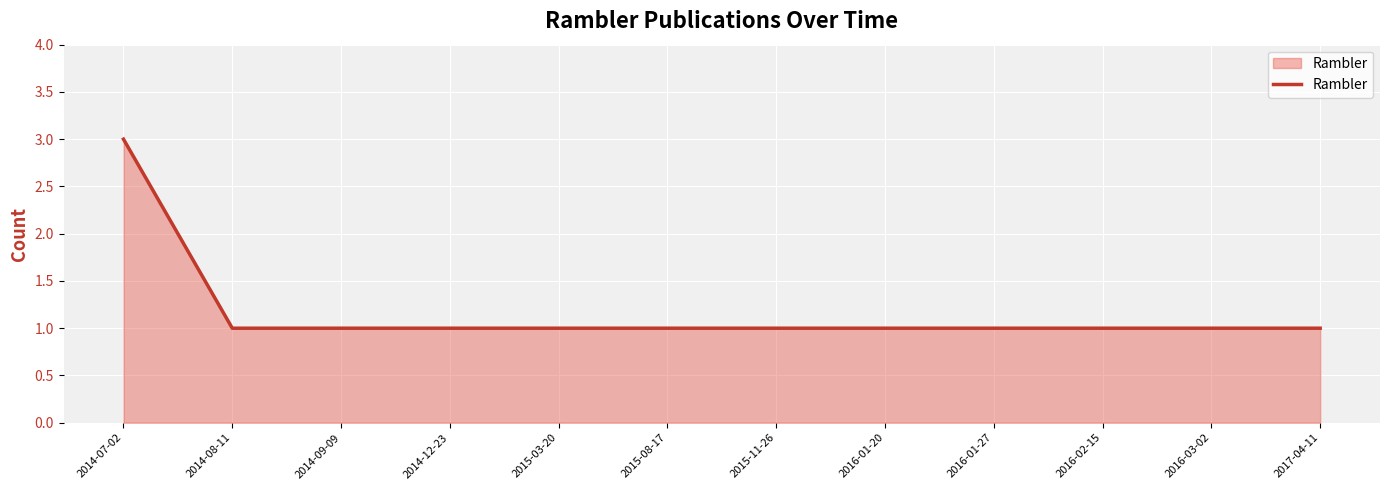

What position from the left is 2015-03-20?

5